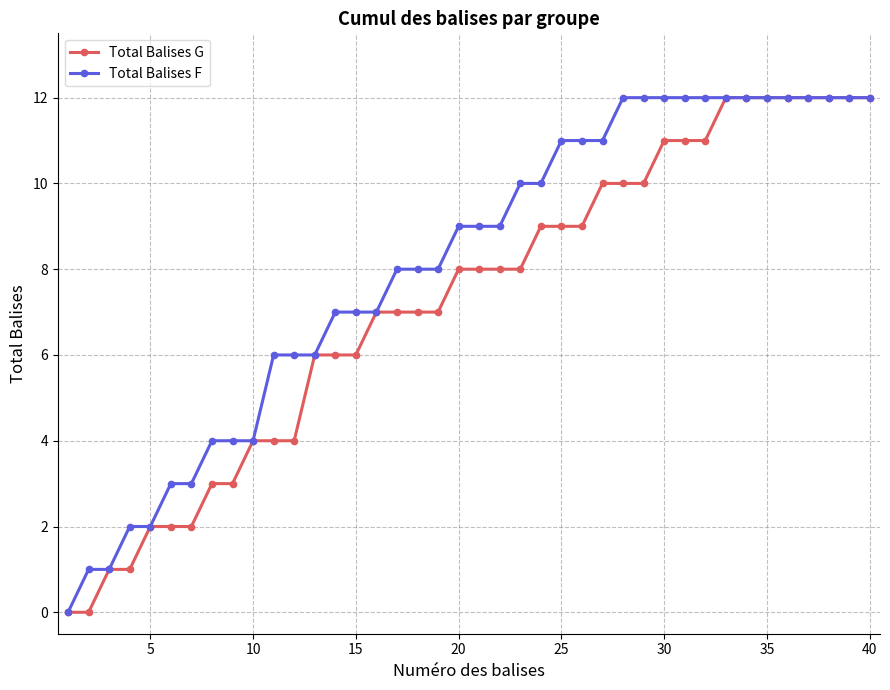

Count the number of data series in this chart.

2